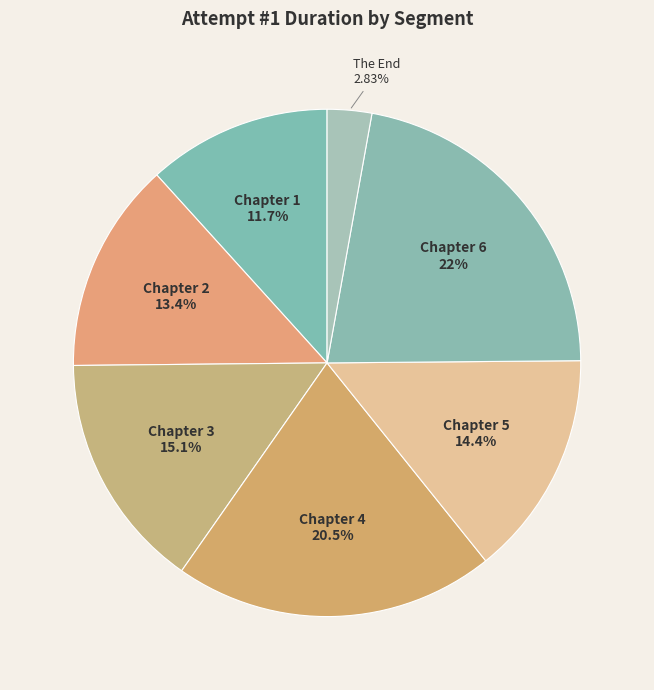

Does The End account for over 50% of the chart?

No